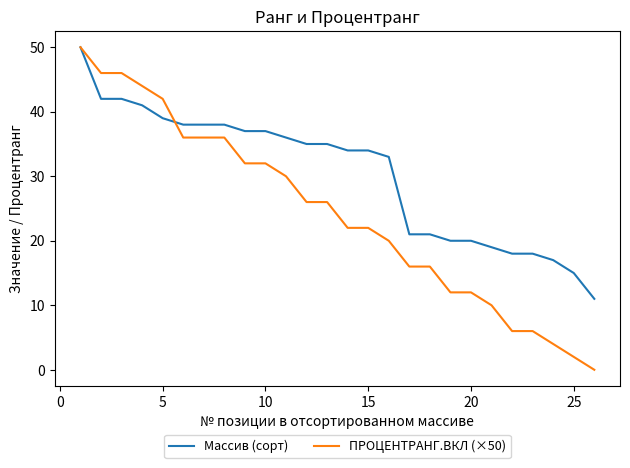

What is the minimum value for Массив (сорт)?

11